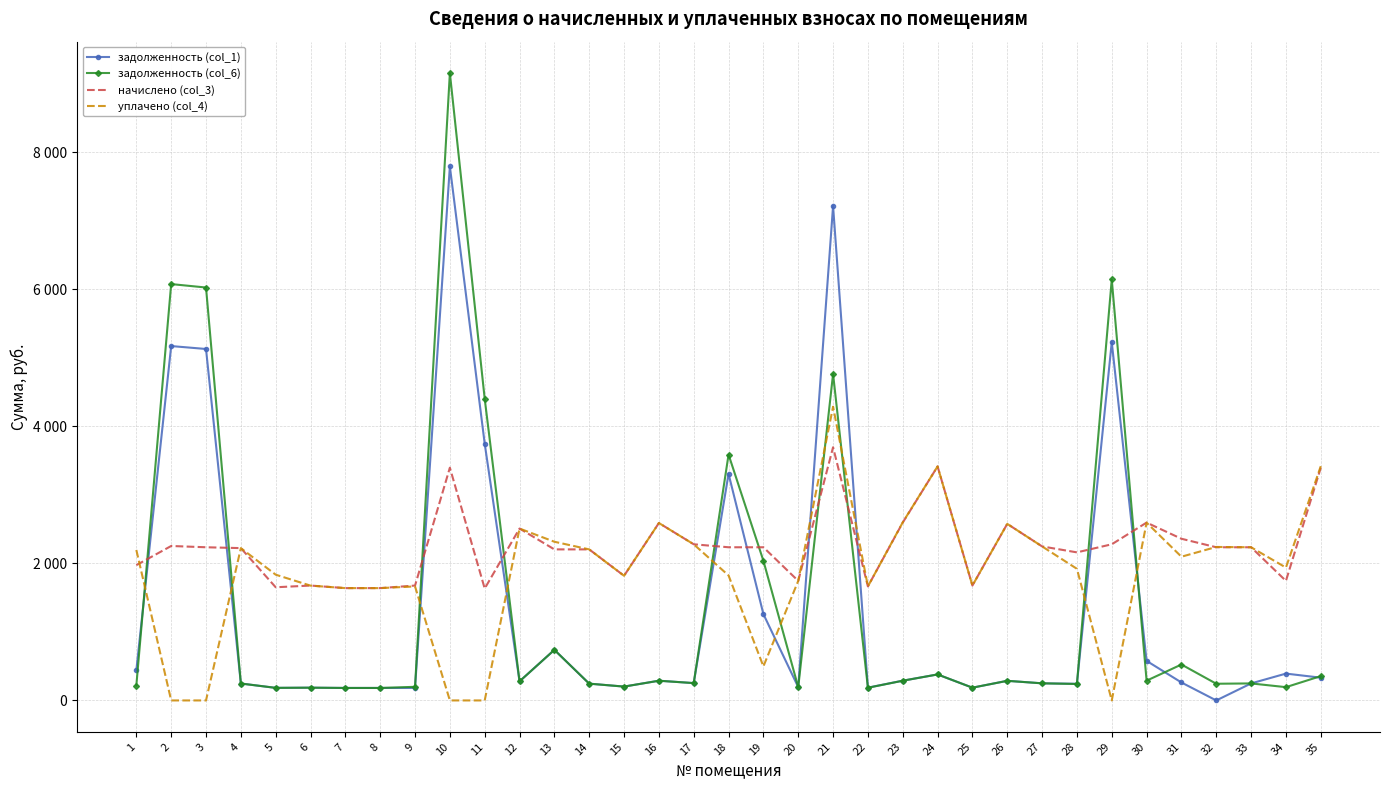

What are all the series names shown in the legend?

задолженность (col_1), задолженность (col_6), начислено (col_3), уплачено (col_4)